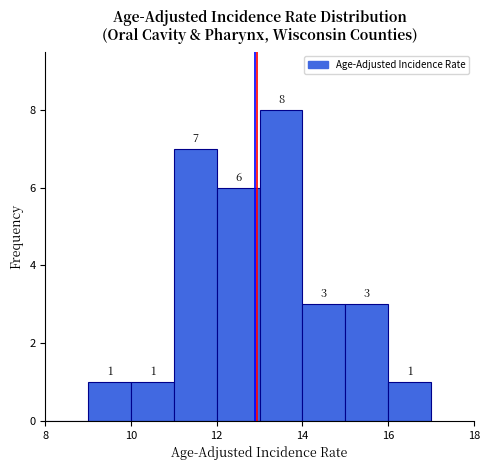

Which range on the x-axis has the tallest bar?

13 to 14